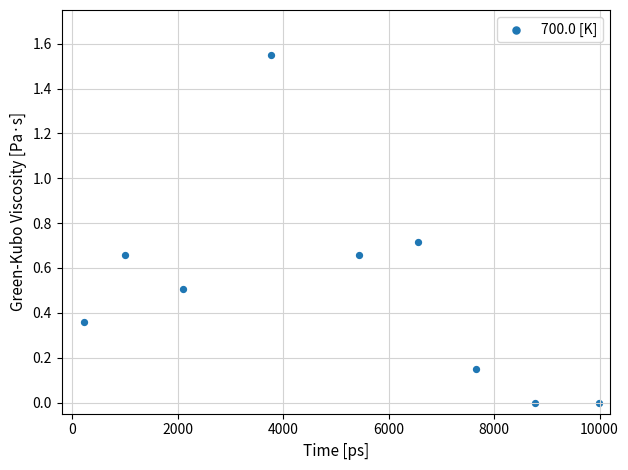

What is the average X value?

5056.7